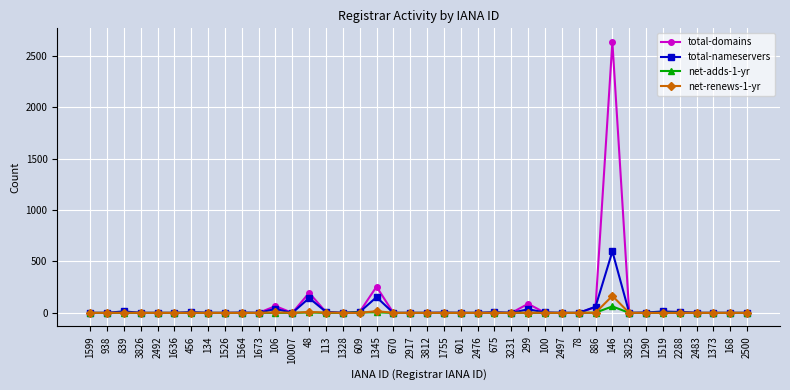

True or false: net-adds-1-yr has more than 0 points higher than both neighbors.

True